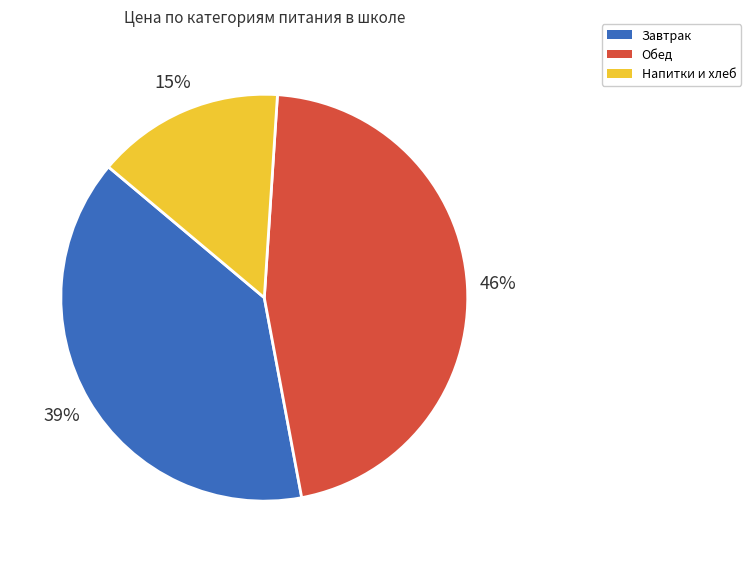

Is there a majority slice in this chart?

No